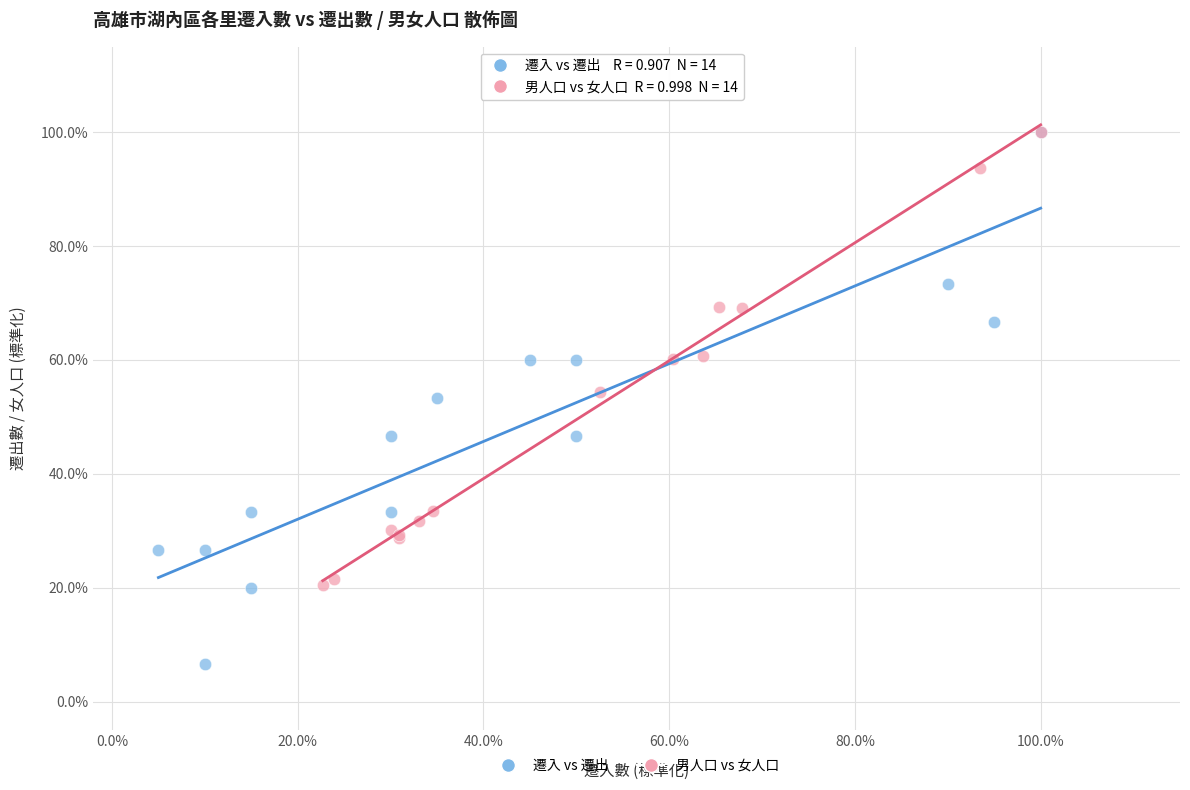

What are all the series names shown in the legend?

遷入 vs 遷出, 男人口 vs 女人口